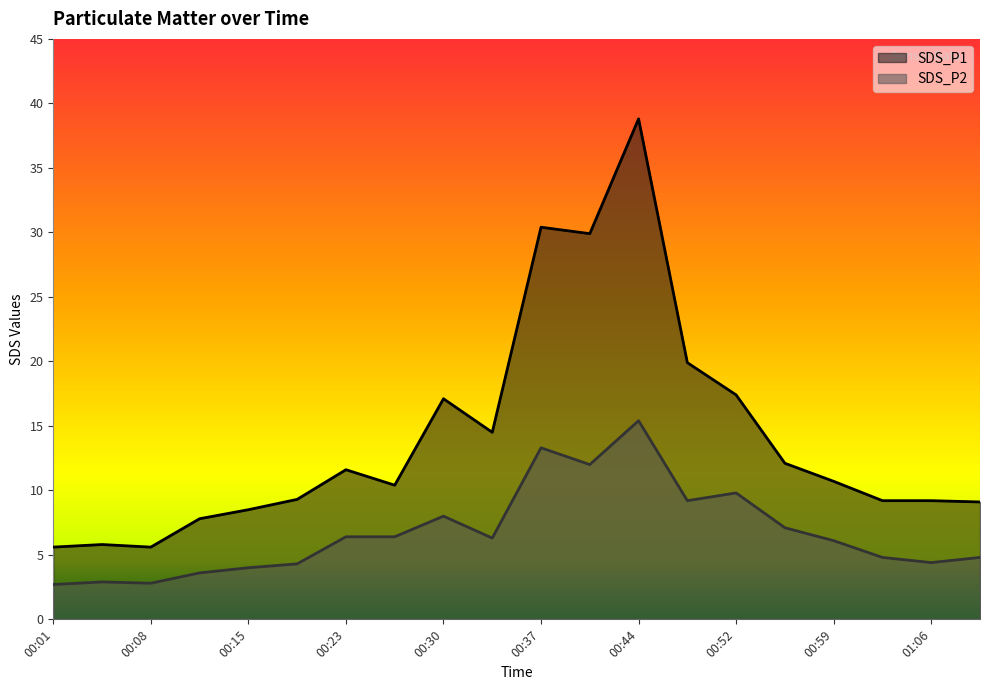

What position from the left is 00:44?

13